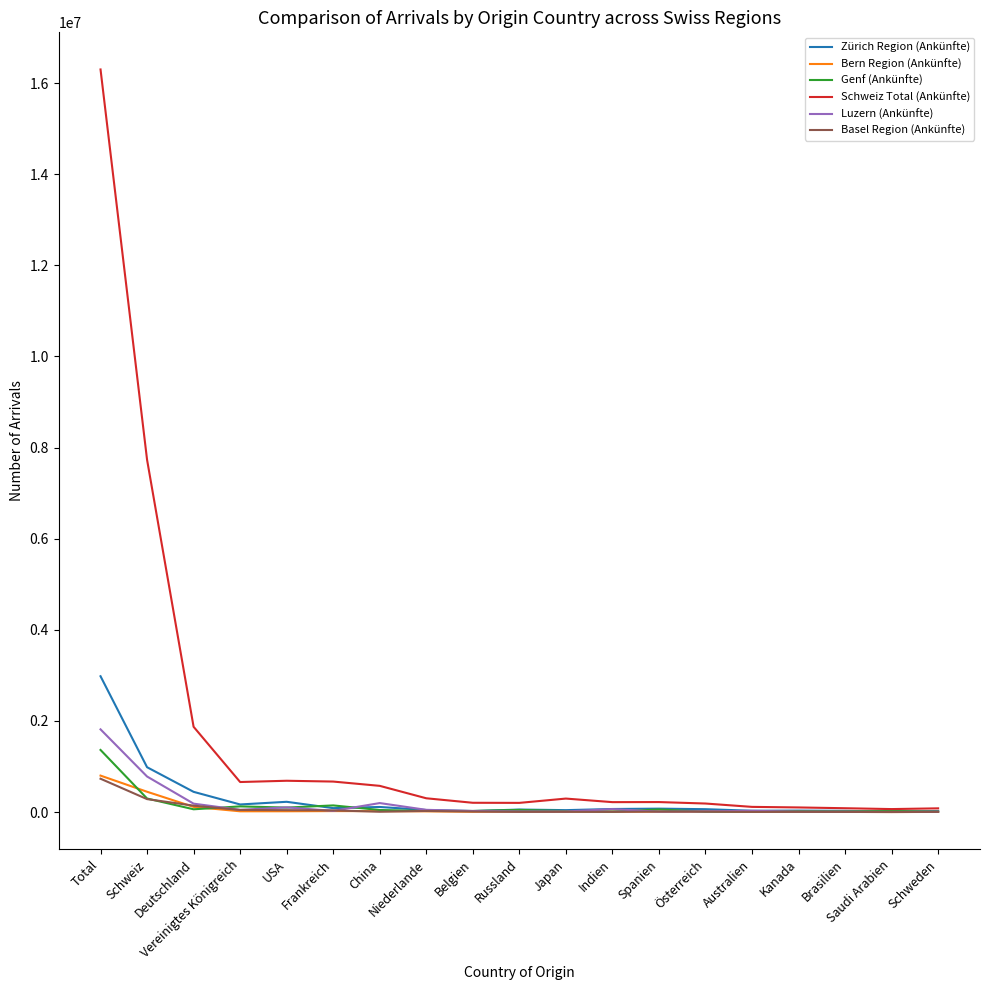

How many values in the Schweiz Total (Ankünfte) series are below 219544?

9